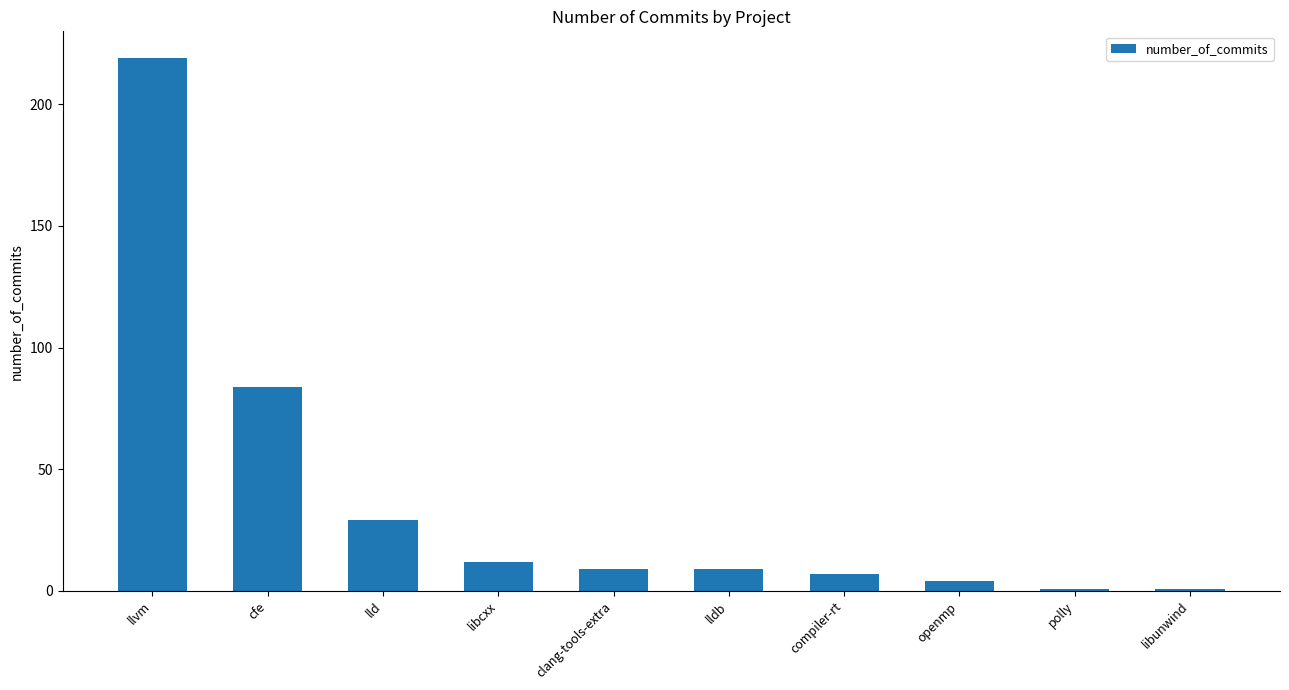

Count the number of categories in the chart.

10